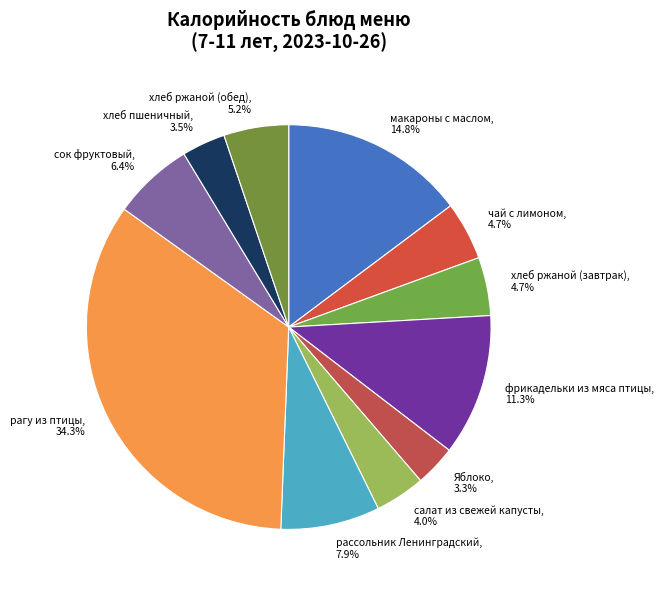

To the nearest percent, what portion does Яблоко represent?

3%